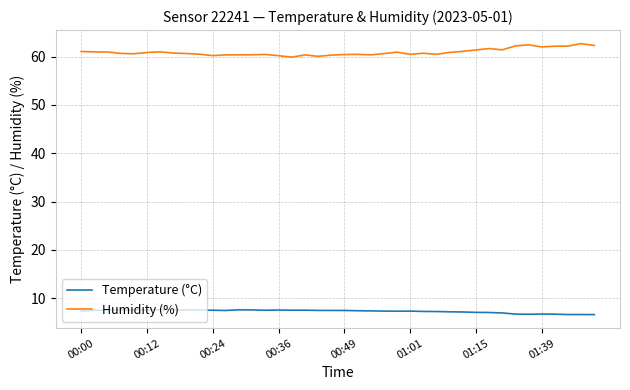

How many lines are shown in the chart?

2